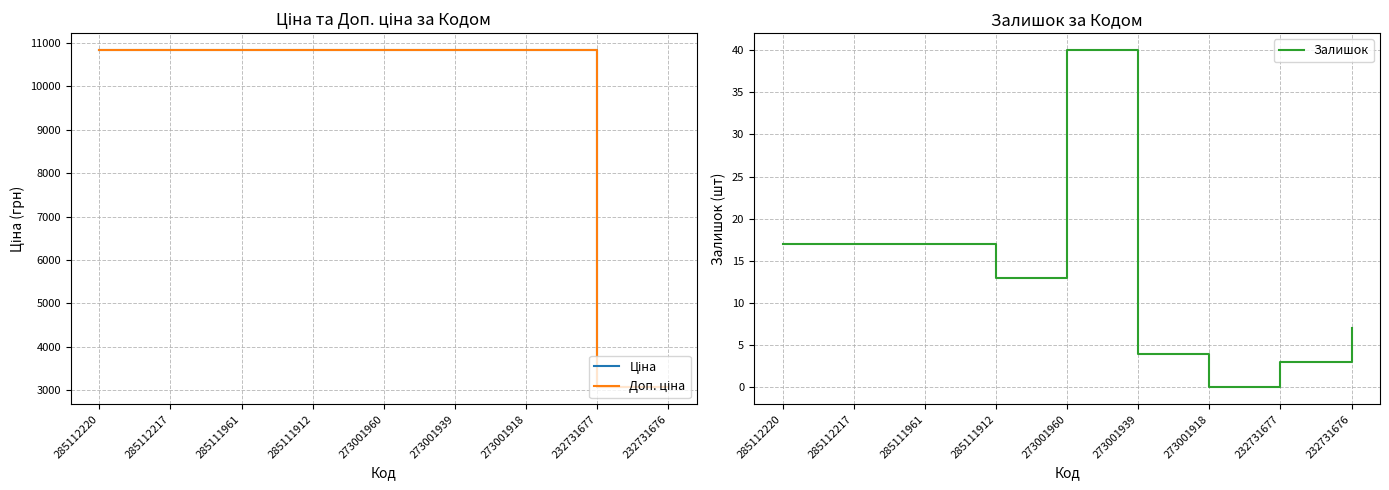

At which label does Залишок first exceed 13?

285112220